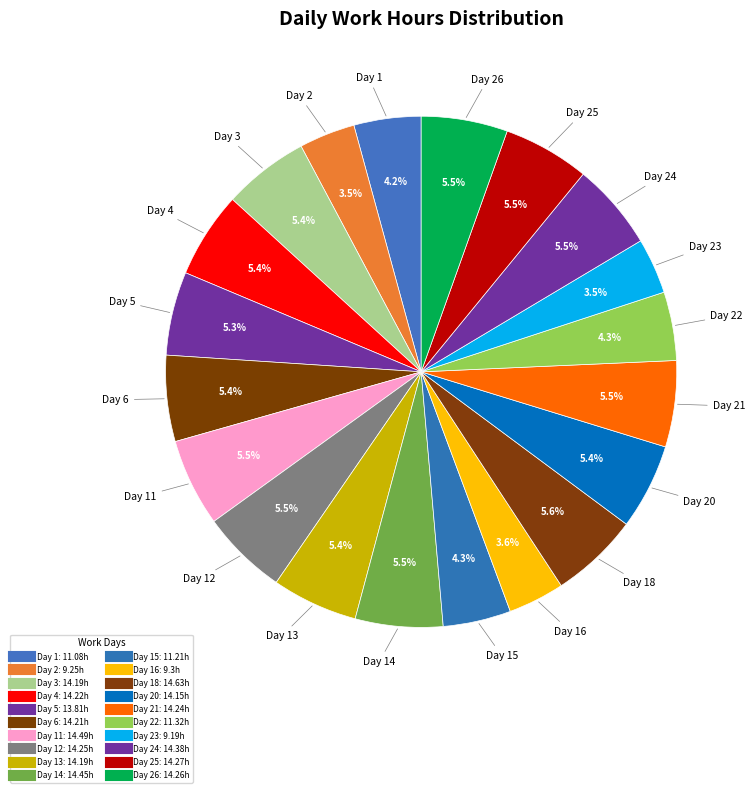

Rank the categories by value from highest to lowest.

Day 18, Day 11, Day 14, Day 24, Day 25, Day 26, Day 12, Day 21, Day 4, Day 6, Day 3, Day 13, Day 20, Day 5, Day 22, Day 15, Day 1, Day 16, Day 2, Day 23